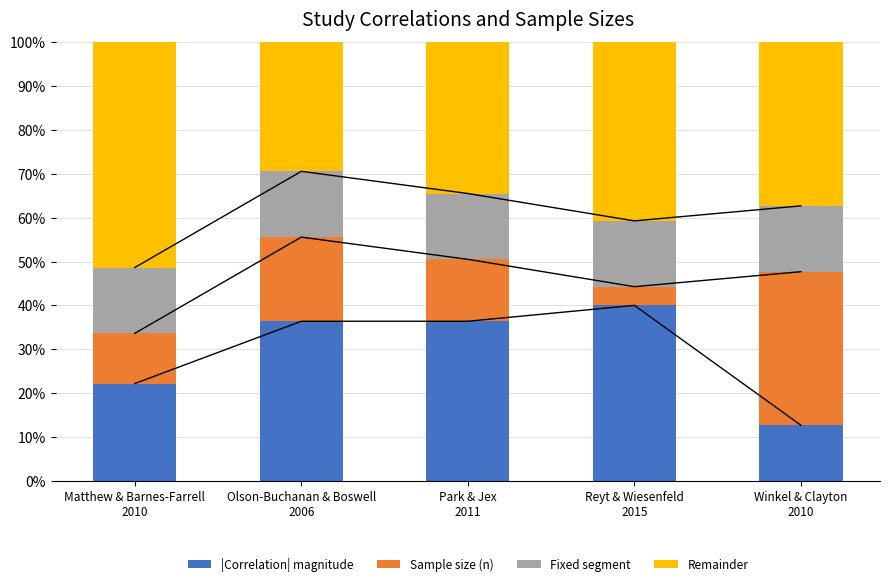

What is the minimum value shown in the chart?

4.3